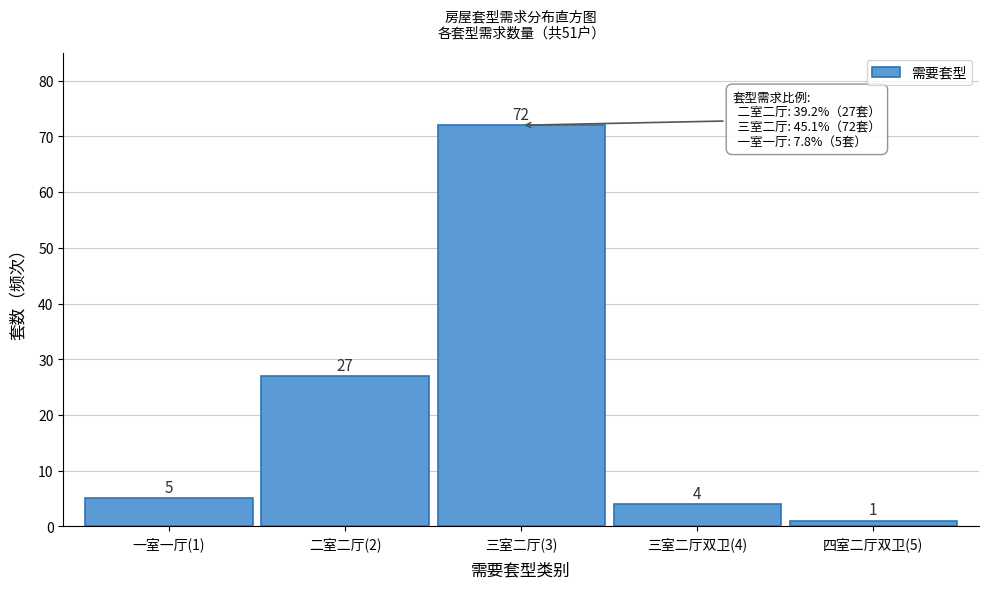

Reading left to right, list all the values displayed in this chart.

一室一厅(1)=5	二室二厅(2)=27	三室二厅(3)=72	三室二厅双卫(4)=4	四室二厅双卫(5)=1